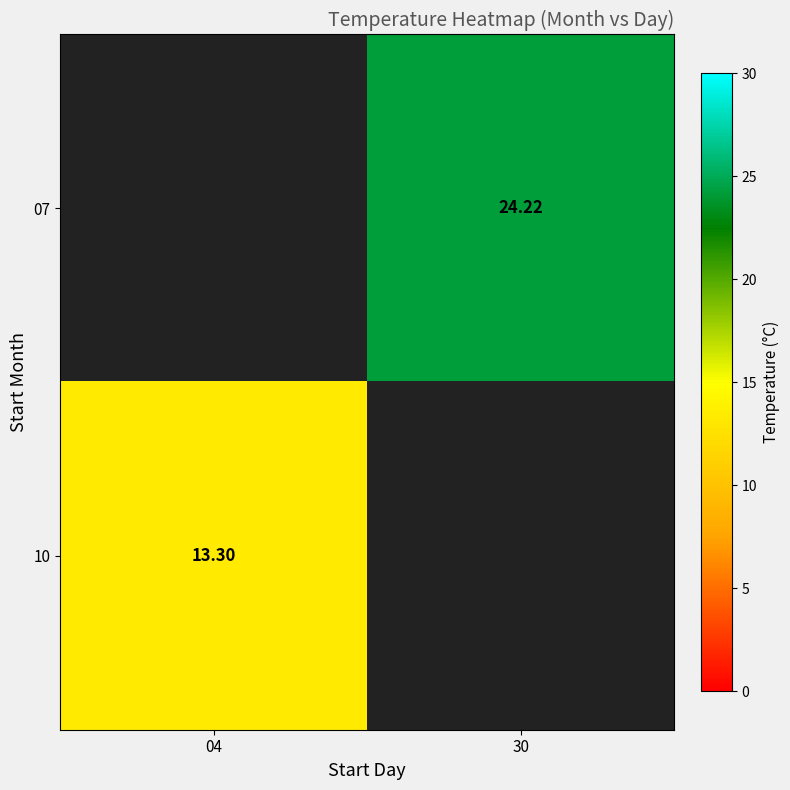

Which series has the largest range (max minus min)?

10